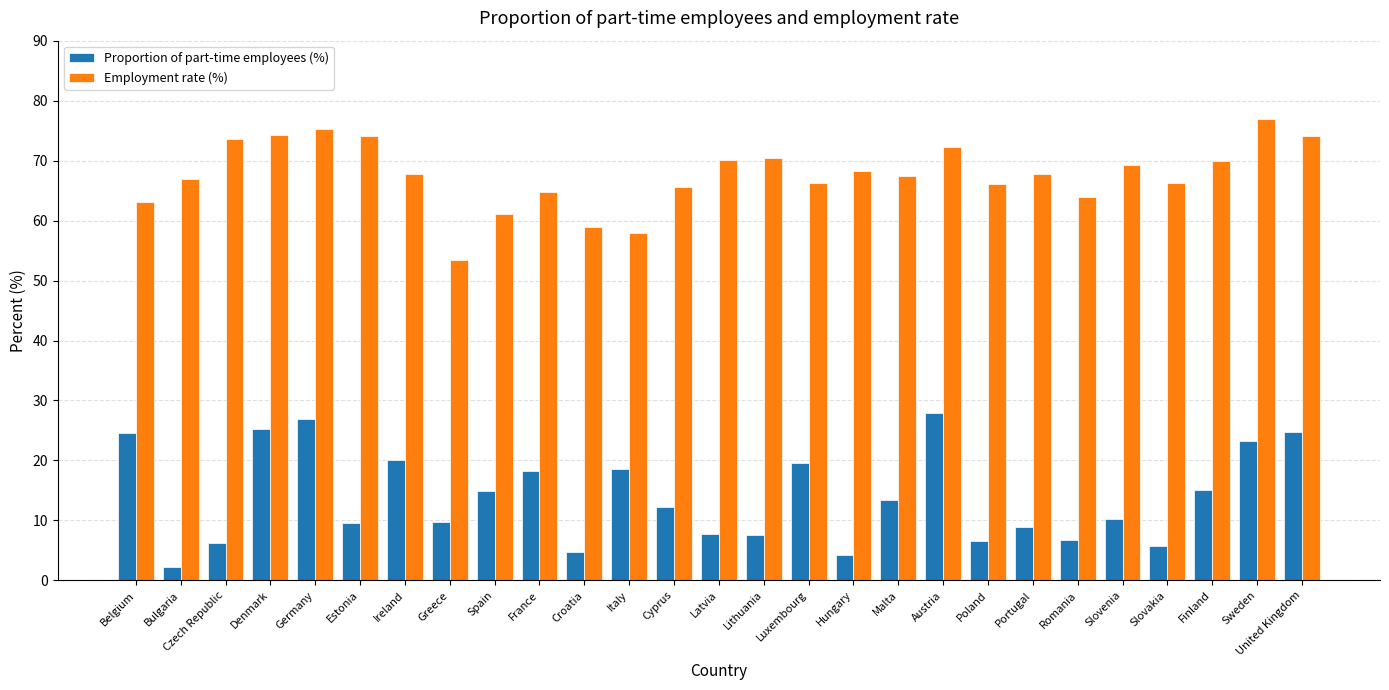

What is the difference between the highest and lowest values at Portugal?

58.9